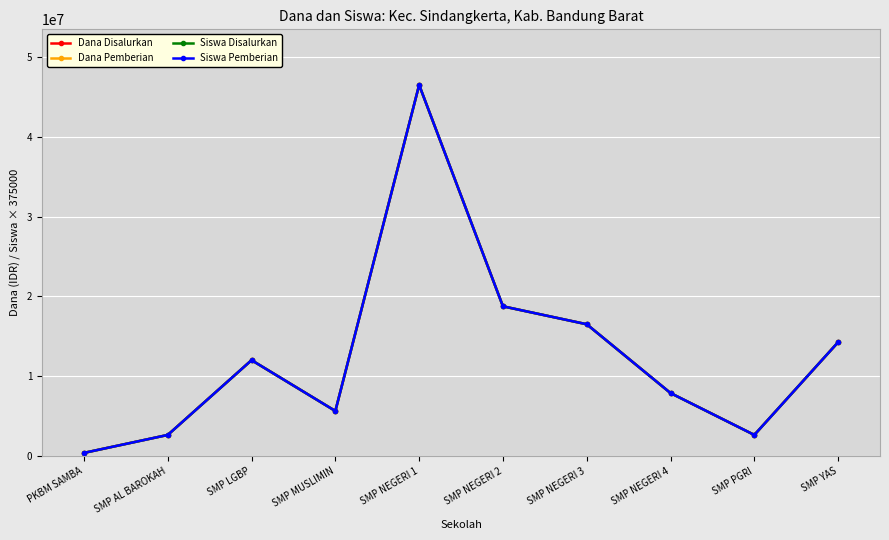

Is the value of Siswa Pemberian at SMP NEGERI 4 greater than the value of Siswa Disalurkan at SMP NEGERI 3?

No